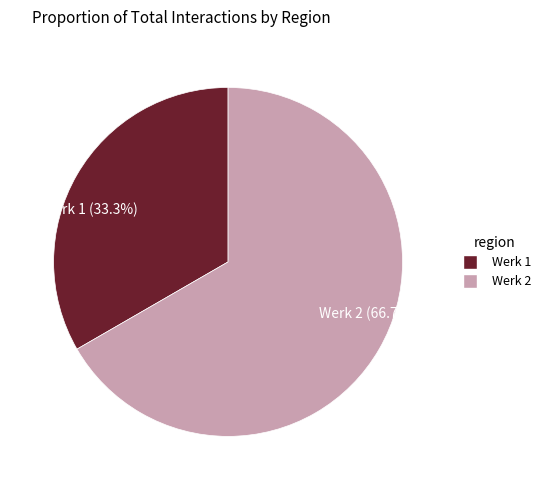

What is the ratio of the value at Werk 1 to the value at Werk 2?

0.5